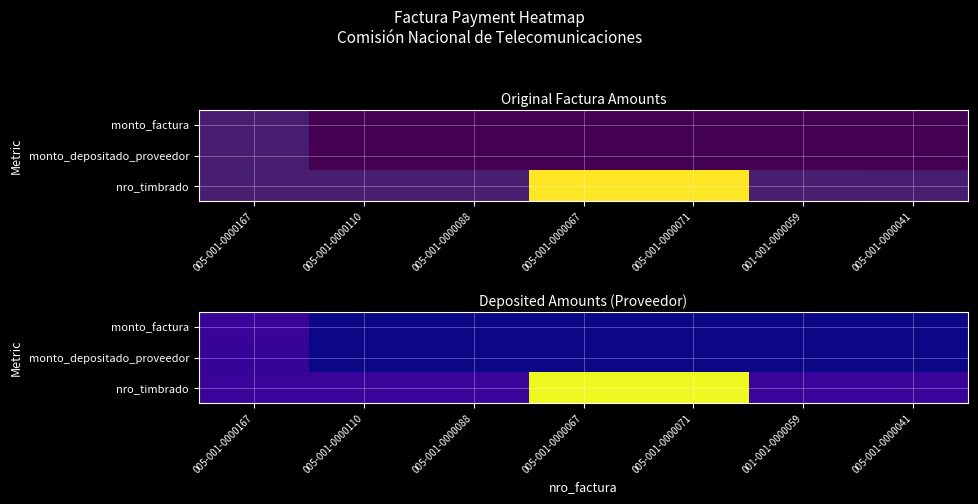

Rank the categories by nro_timbrado value from highest to lowest.

005-001-0000067, 005-001-0000071, 005-001-0000167, 005-001-0000110, 005-001-0000088, 001-001-0000059, 005-001-0000041